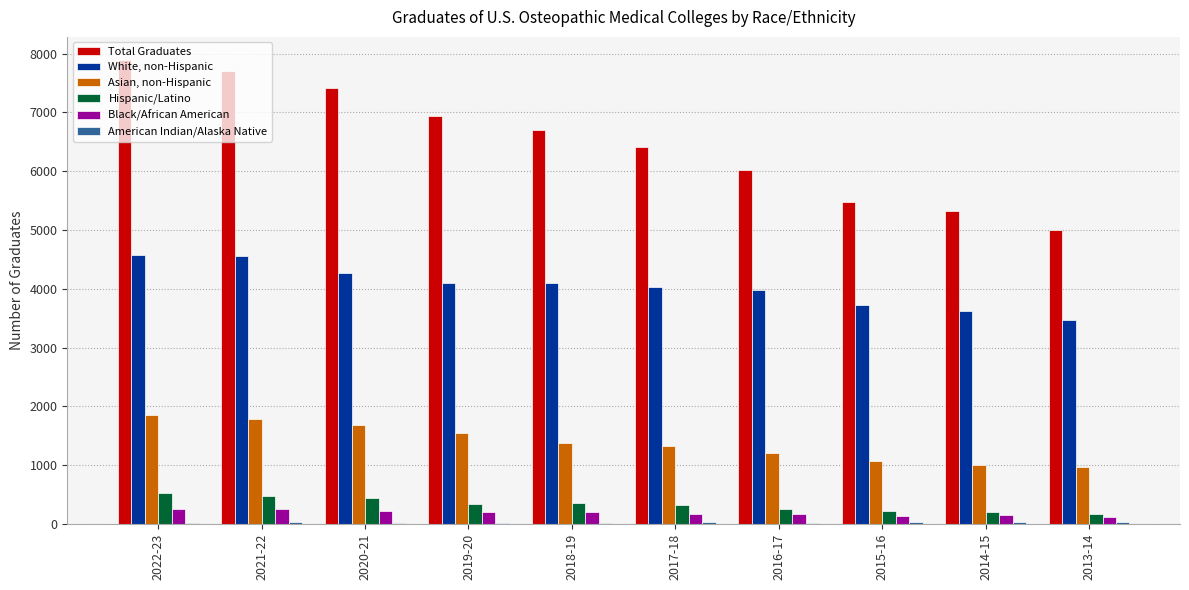

Is the value of Black/African American at 2020-21 greater than the value of Asian, non-Hispanic at 2013-14?

No